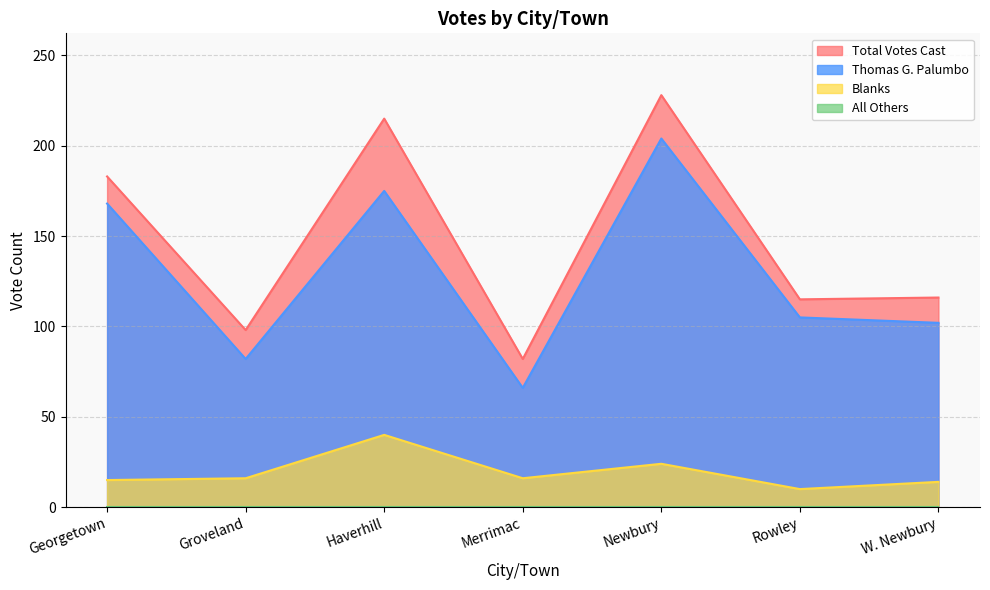

How many categories are shown in the chart?

7